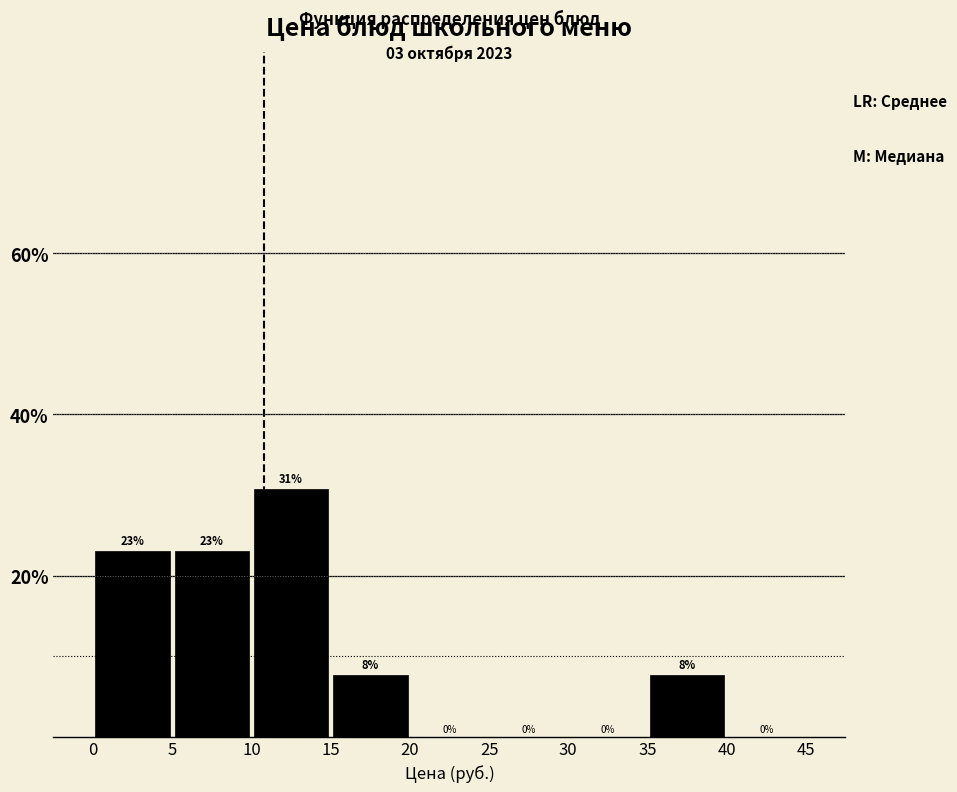

Which range on the x-axis has the tallest bar?

10 to 15